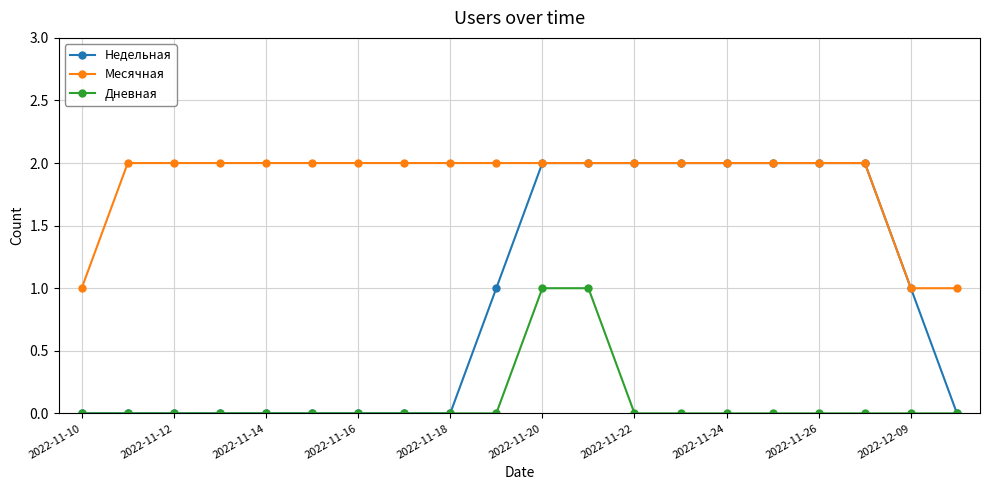

Does the chart display data point markers on the line(s)?

Yes